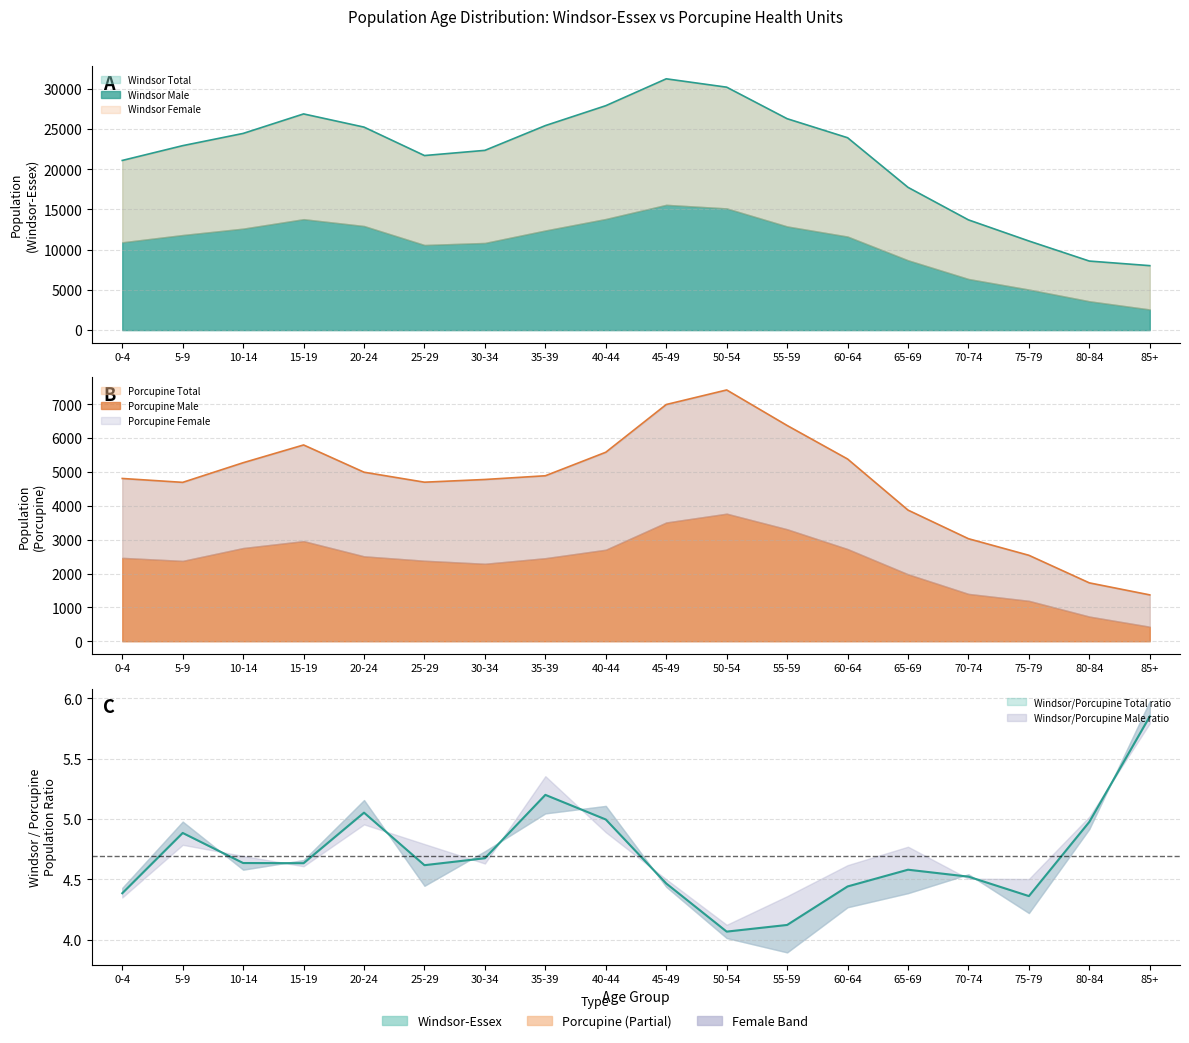

Reading left to right, extract all data points from this chart.

Windsor Total: 0-4=21095	5-9=22935	10-14=24455	15-19=26880	20-24=25240	25-29=21705	30-34=22350	35-39=25430	40-44=27905	45-49=31245	50-54=30205	55-59=26285	60-64=23920	65-69=17750	70-74=13705	75-79=11080	80-84=8585	85+=8015
Windsor Male: 0-4=10920	5-9=11825	10-14=12620	15-19=13795	20-24=12945	25-29=10585	30-34=10840	35-39=12390	40-44=13820	45-49=15580	50-54=15135	55-59=12895	60-64=11635	65-69=8685	70-74=6360	75-79=5045	80-84=3590	85+=2570
Windsor Female: 0-4=10180	5-9=11105	10-14=11830	15-19=13090	20-24=12290	25-29=11120	30-34=11510	35-39=13040	40-44=14085	45-49=15665	50-54=15075	55-59=13390	60-64=12285	65-69=9065	70-74=7345	75-79=6035	80-84=4995	85+=5445
Porcupine Total: 0-4=4810	5-9=4695	10-14=5275	15-19=5800	20-24=4995	25-29=4700	30-34=4780	35-39=4890	40-44=5585	45-49=6995	50-54=7425	55-59=6375	60-64=5385	65-69=3875	70-74=3030	75-79=2540	80-84=1725	85+=1370
Porcupine Male: 0-4=2465	5-9=2375	10-14=2755	15-19=2960	20-24=2510	25-29=2380	30-34=2290	35-39=2455	40-44=2705	45-49=3510	50-54=3770	55-59=3310	60-64=2725	65-69=1980	70-74=1400	75-79=1195	80-84=730	85+=430
Porcupine Female: 0-4=2340	5-9=2320	10-14=2520	15-19=2840	20-24=2480	25-29=2320	30-34=2485	35-39=2435	40-44=2880	45-49=3480	50-54=3655	55-59=3070	60-64=2660	65-69=1900	70-74=1630	75-79=1340	80-84=995	85+=940